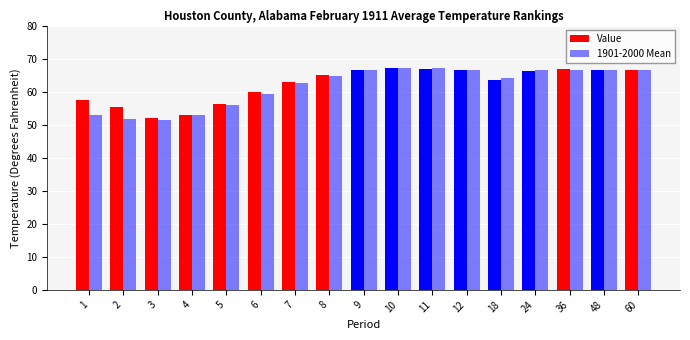

List the series in order of their peak value, highest first.

1901-2000 Mean, Value